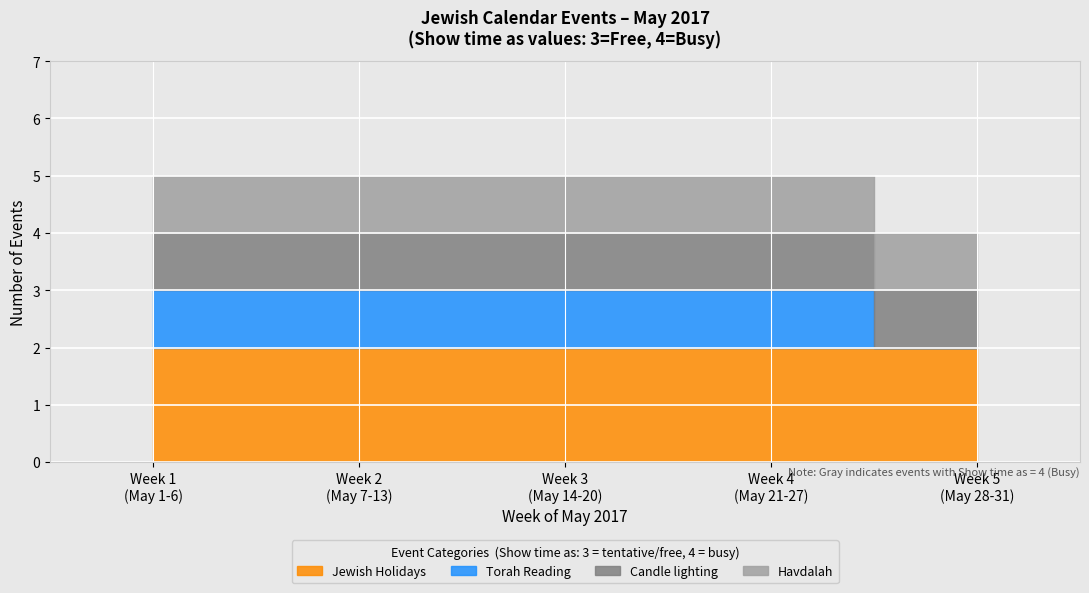

At which category is the sum across all series the highest?

5/1